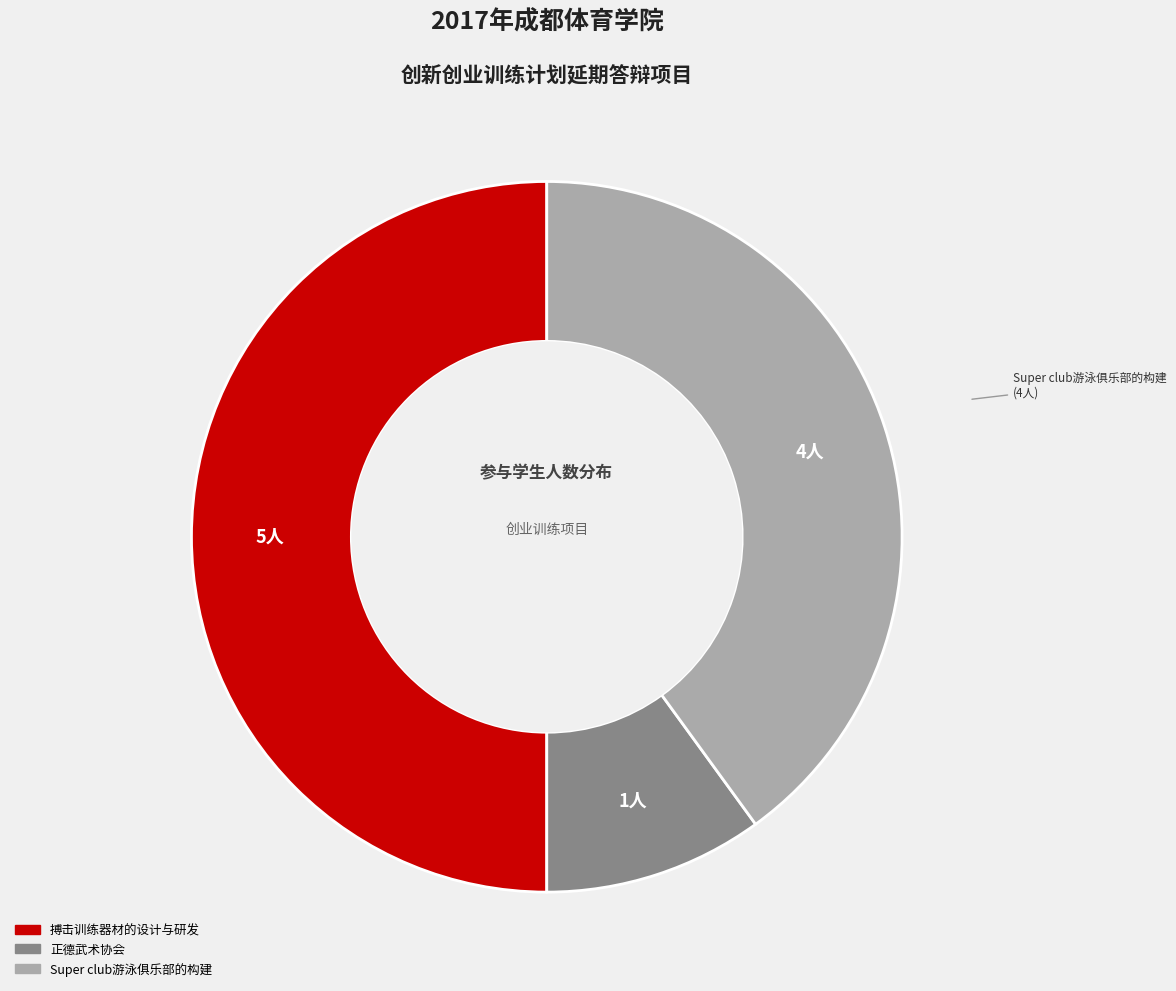

Rank the categories by value from highest to lowest.

搏击训练器材的设计与研发, Super club游泳俱乐部的构建, 正德武术协会